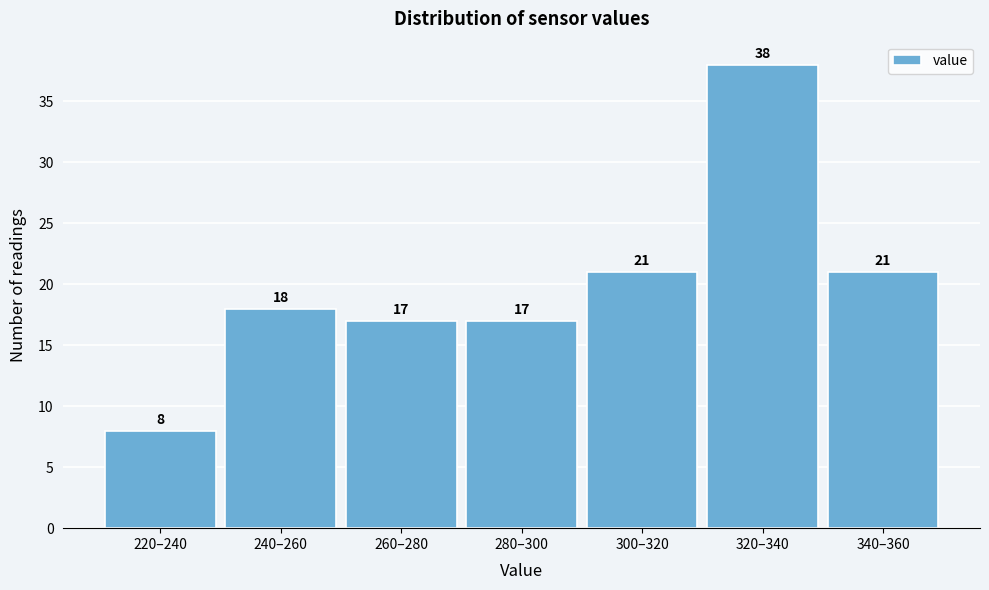

Reading left to right, what are all the values shown in this chart?

8	18	17	17	21	38	21